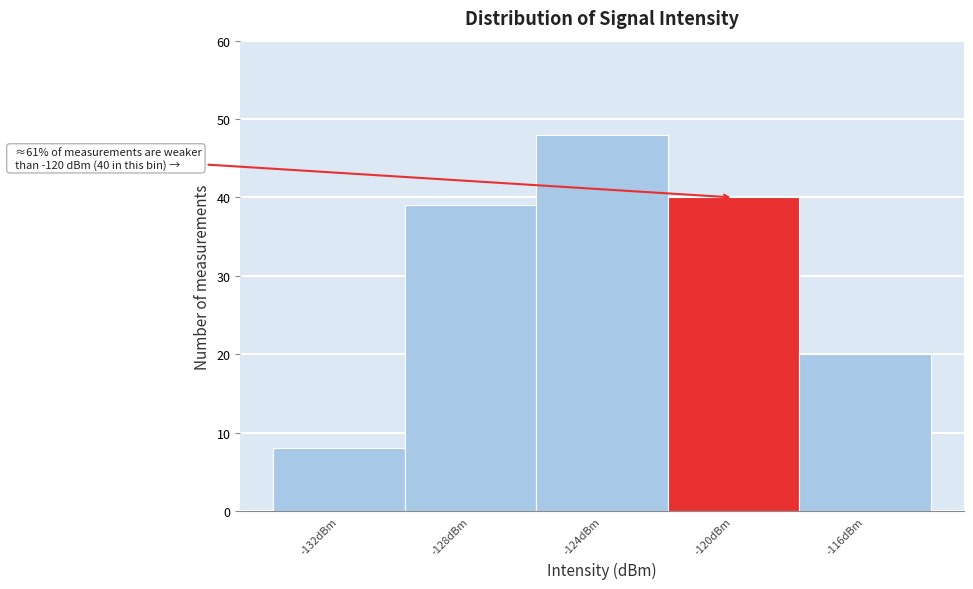

Reading right to left, extract all data points from this chart.

-116dBm=20	-120dBm=40	-124dBm=48	-128dBm=39	-132dBm=8